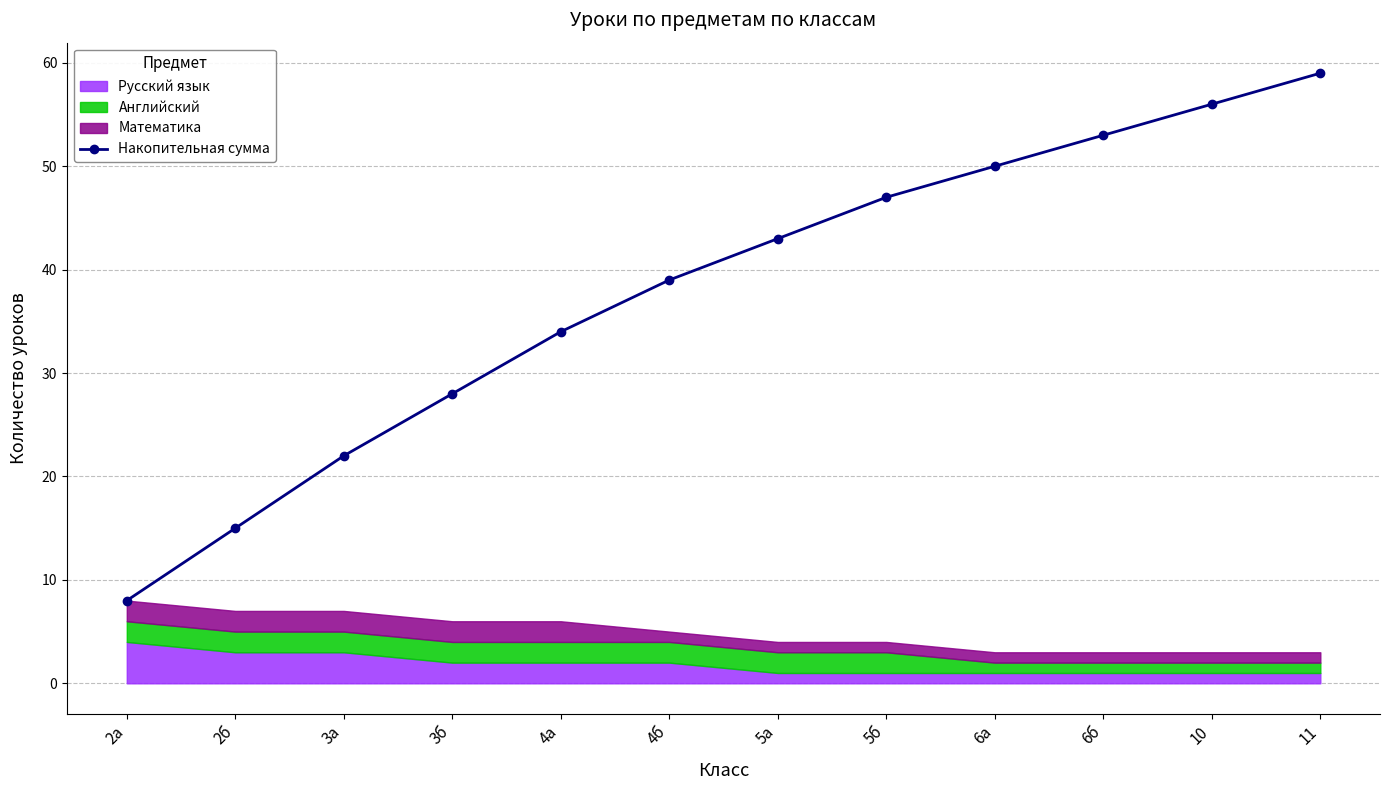

How many lines are shown in the chart?

1